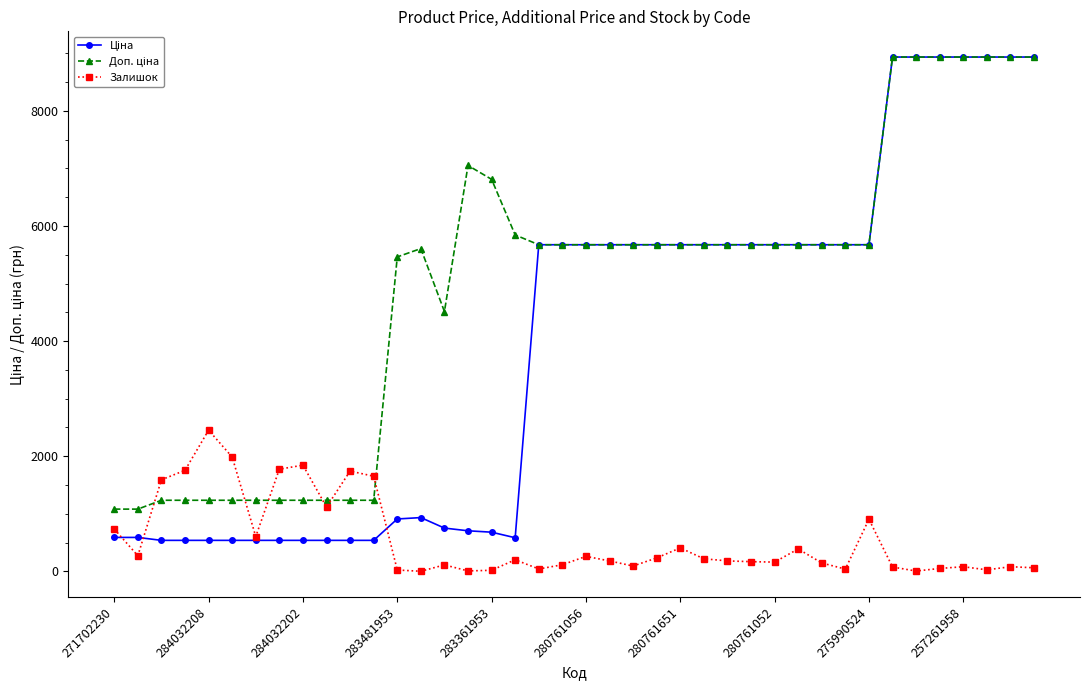

At how many categories does at least one series exceed 5007?

27